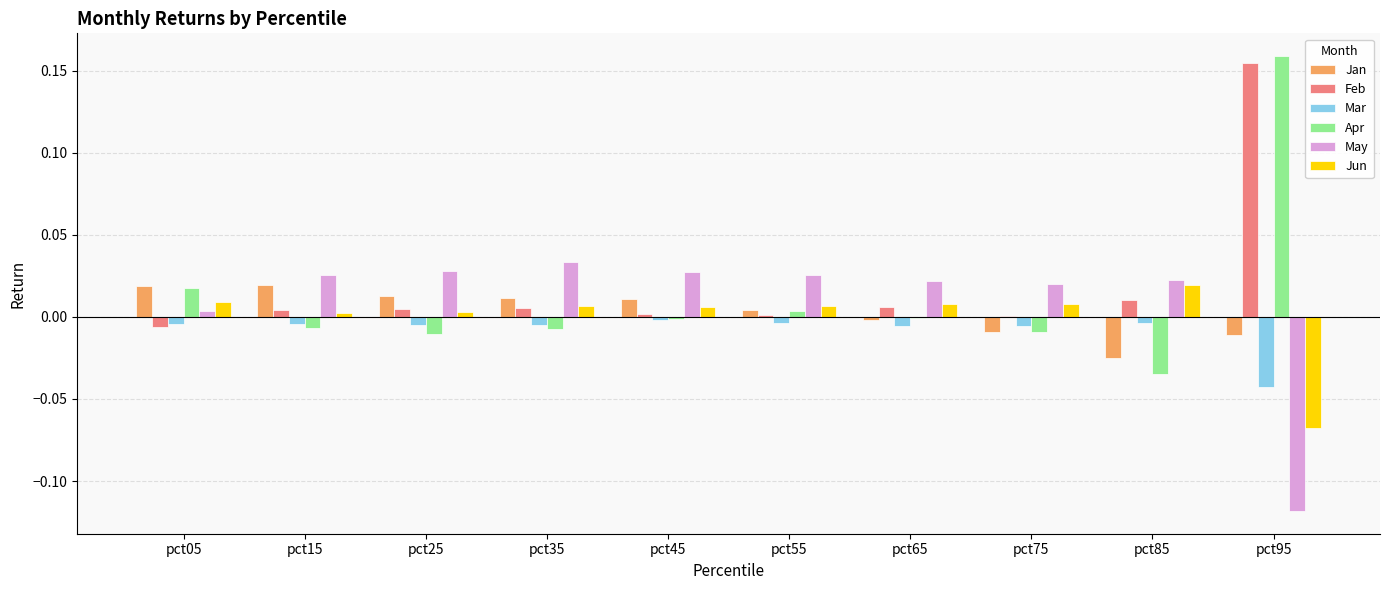

Are the bars horizontal?

No